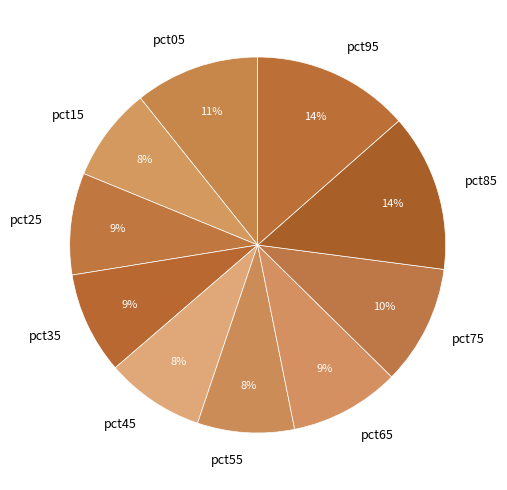

Do pct55 and pct95 together represent more than half of the pie?

No